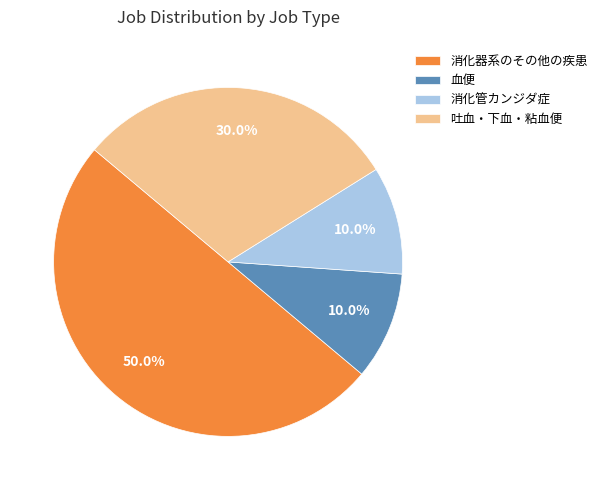

Which slice represents more than half of the pie?

消化器系のその他の疾患